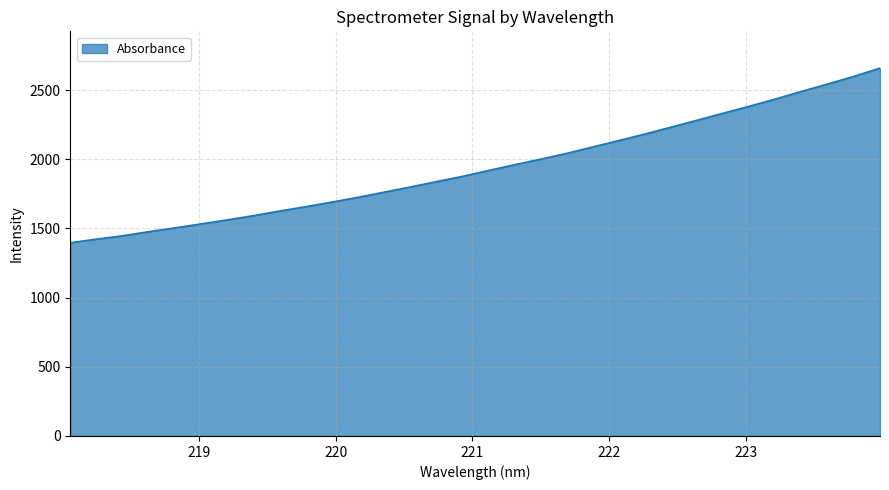

What is the greatest value displayed?

2658.2